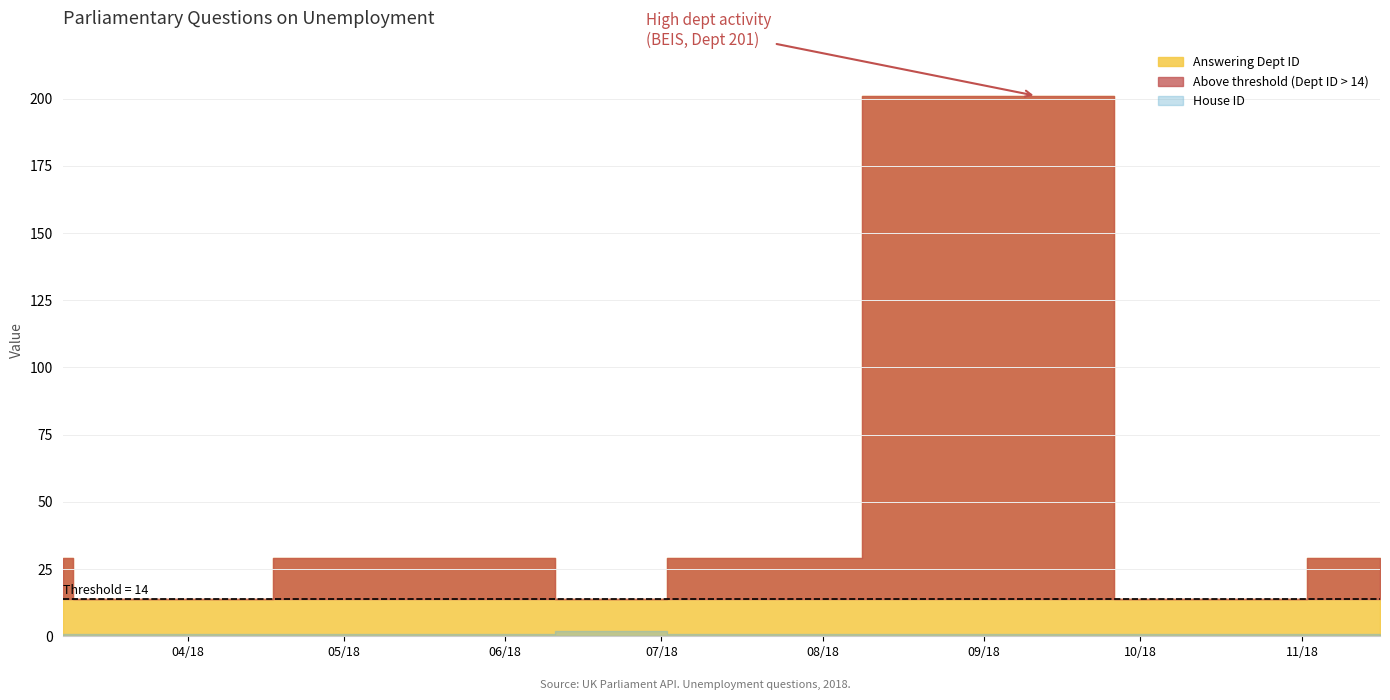

What is the approximate value of House ID at 2018-03-08?

1